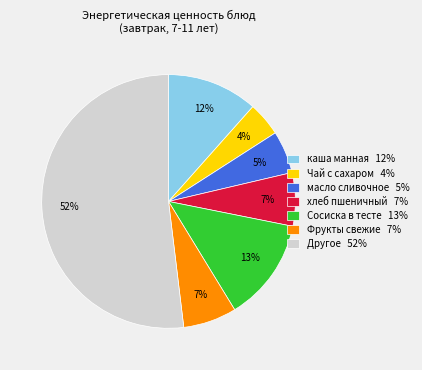

What is the majority slice?

Другое 52%